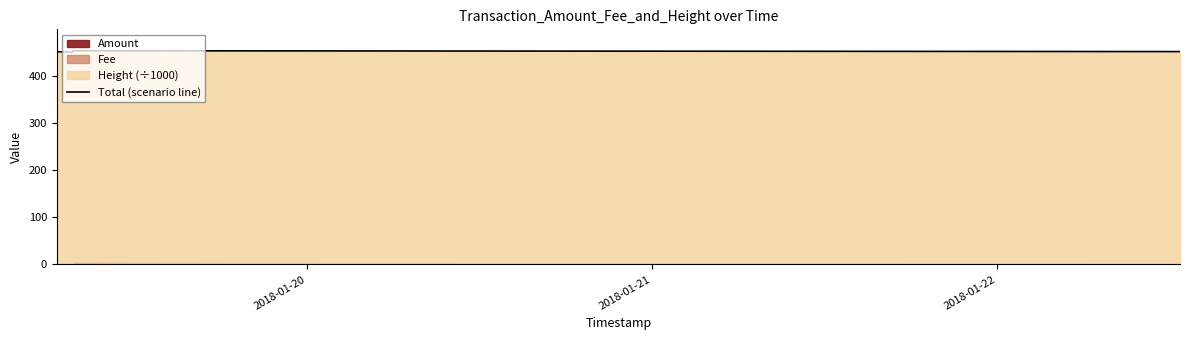

True or false: the data has more than 1 interior local peaks.

False